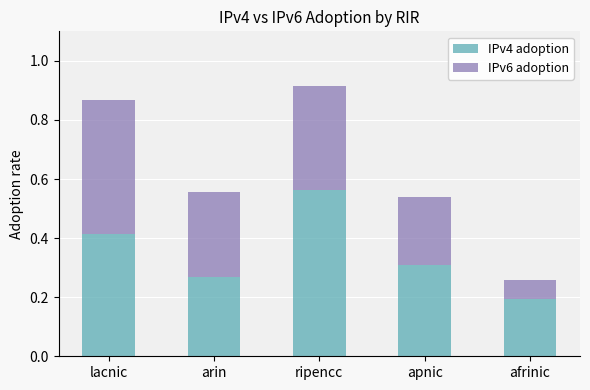

Rank the categories by IPv4 adoption value from lowest to highest.

afrinic, arin, apnic, lacnic, ripencc